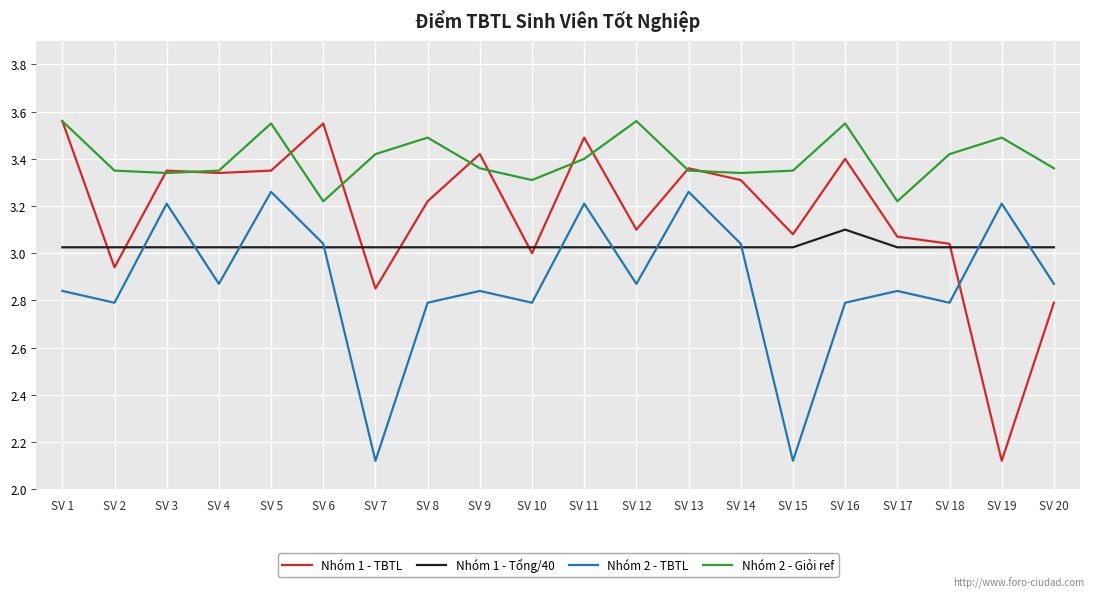

How many intersections are there between Nhóm 1 - Tổng/40 and Nhóm 1 - TBTL?

7